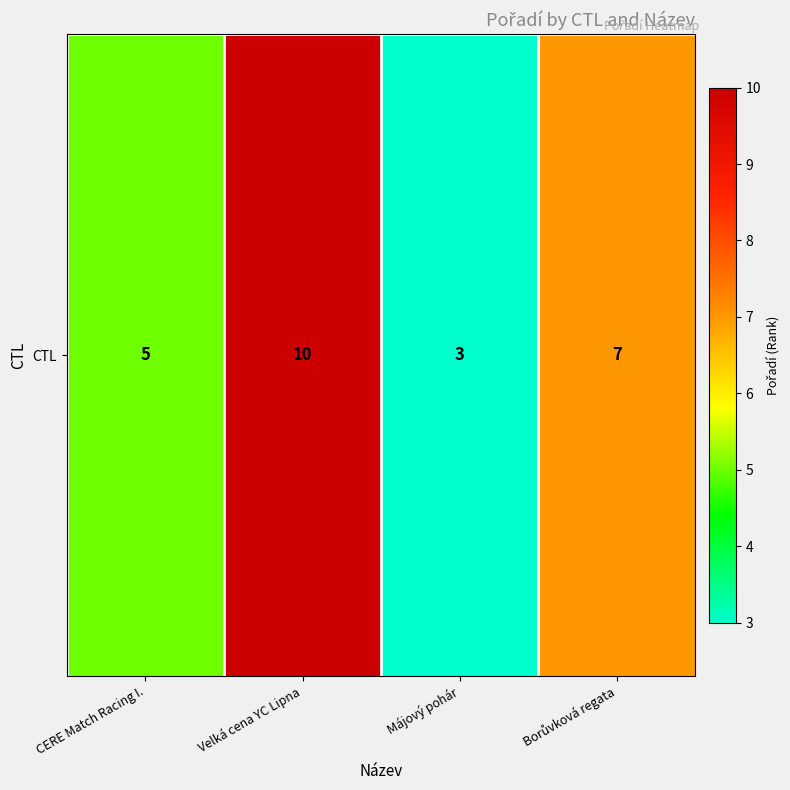

Reading left to right, what are all the values shown in this chart?

5	10	3	7